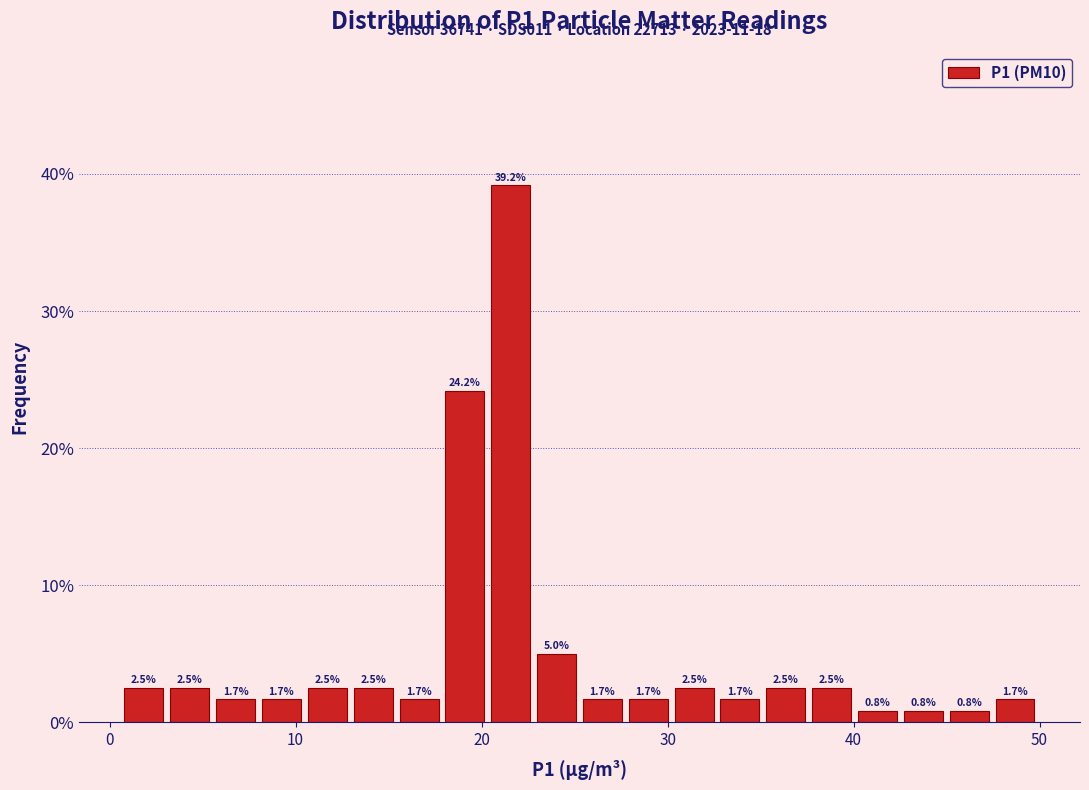

Read against the x-axis, roughly where is the centre of the tallest bar?

22